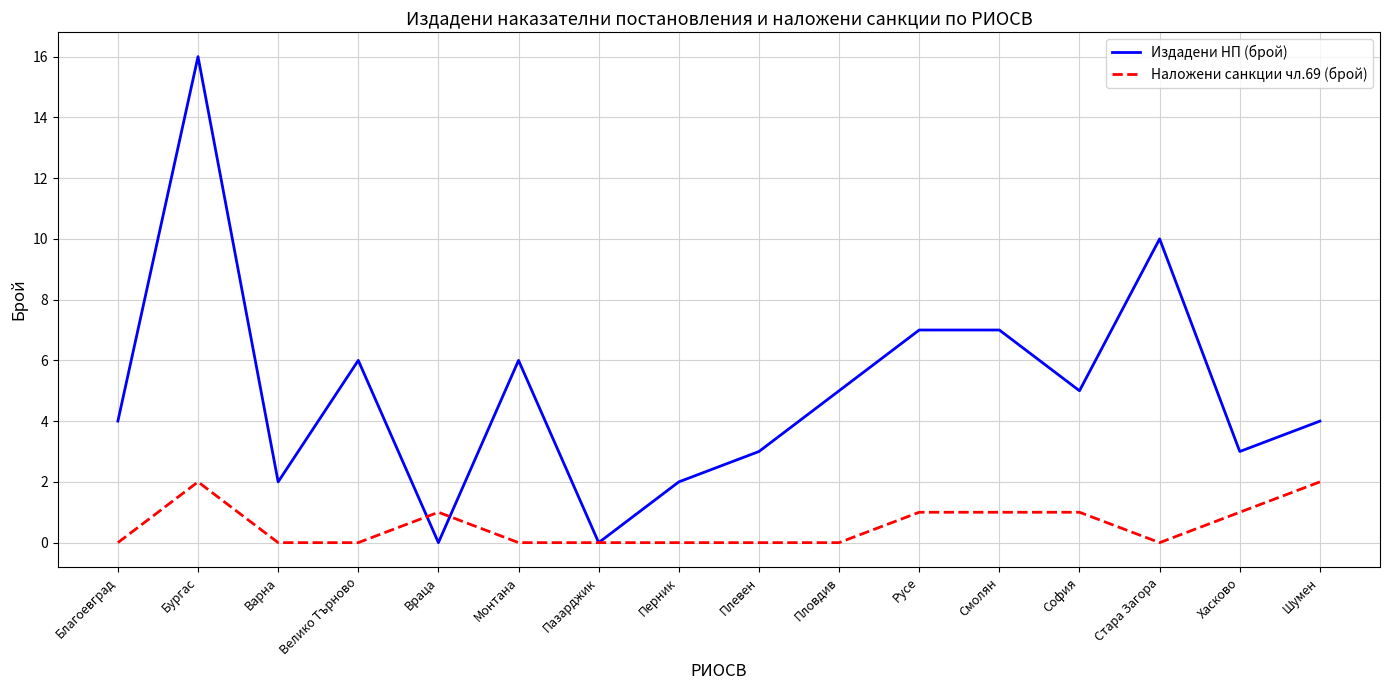

True or false: Издадени НП (брой) has a value of 0 at Враца.

True